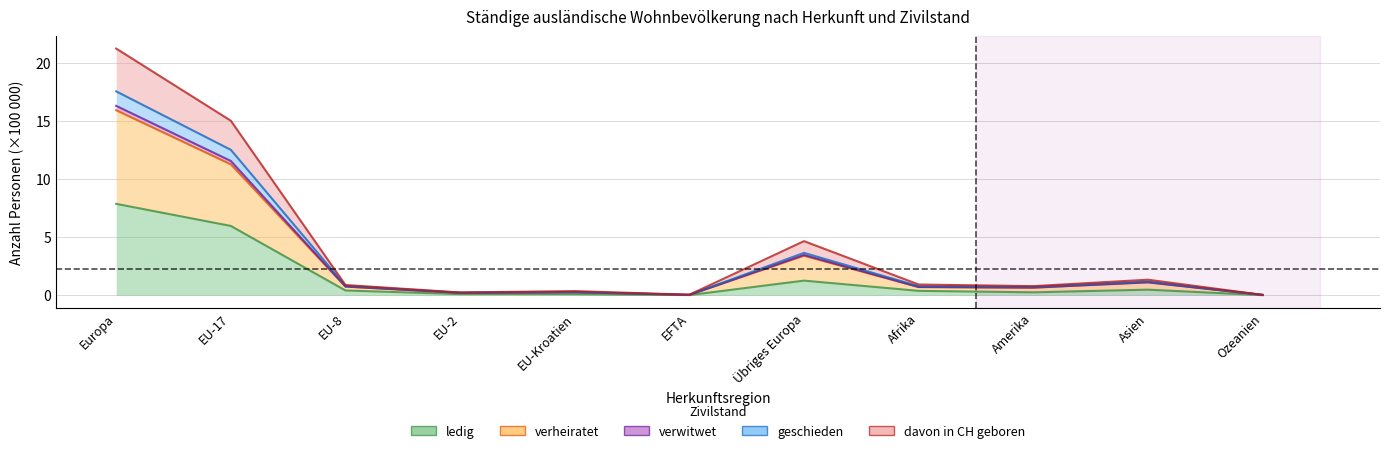

Does the chart have visible grid lines?

Yes